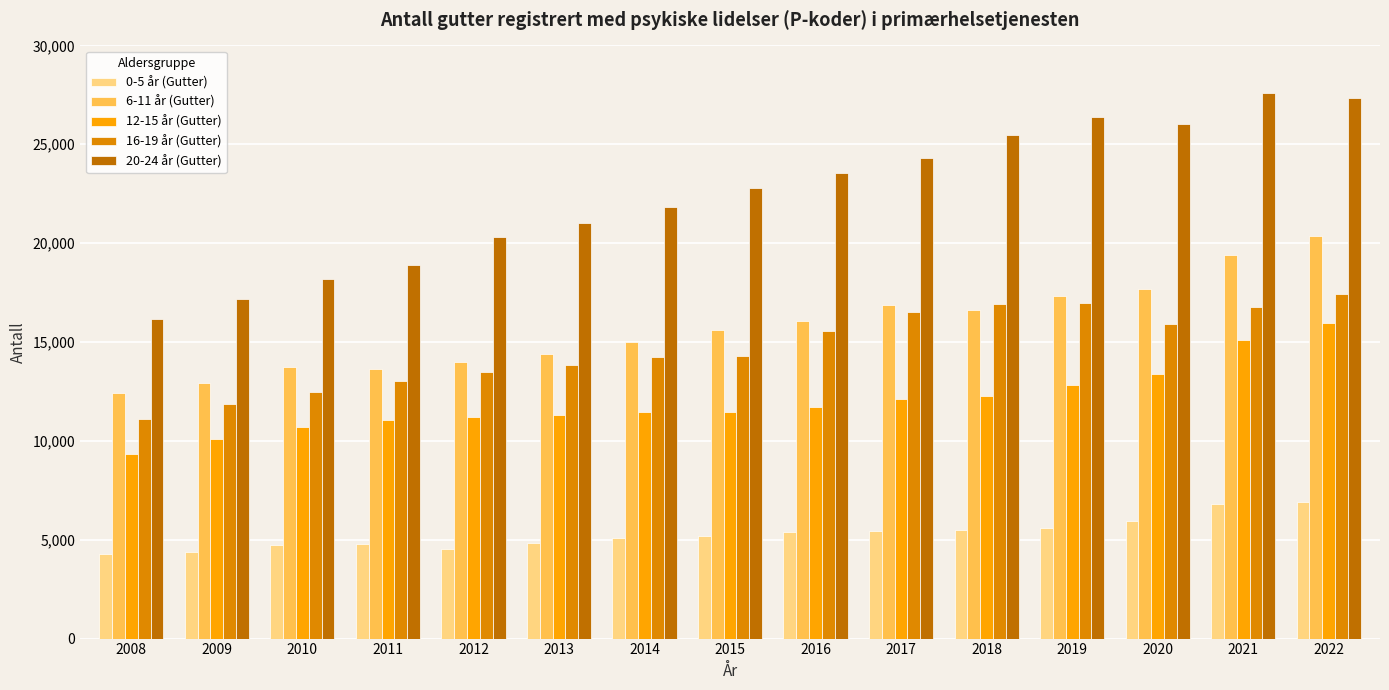

True or false: 20-24 år (Gutter) has a value of 26049 at 2020.

True